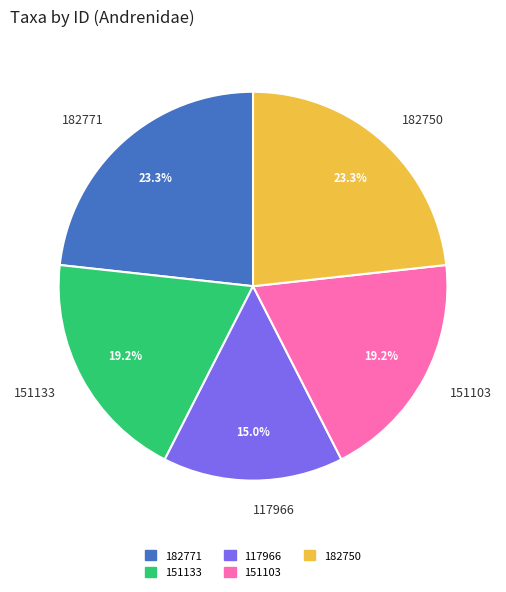

The 182750 slice represents 30% of the pie. True or false?

False